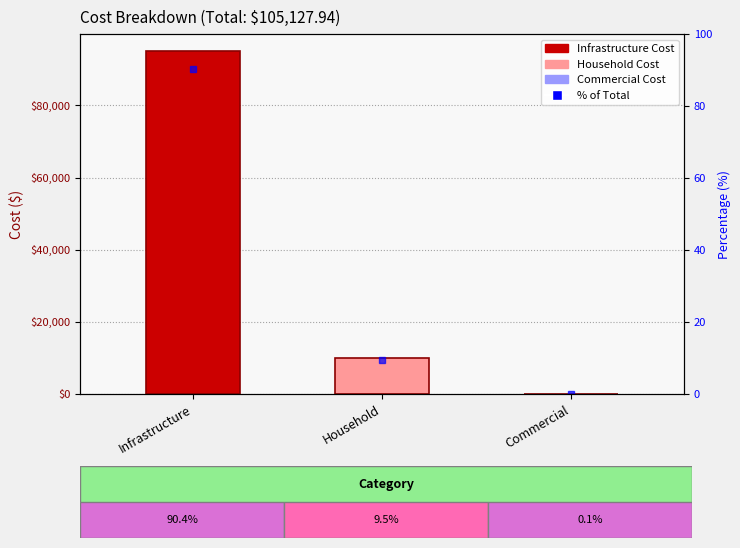

The value at Infrastructure is 90.4. True or false?

True